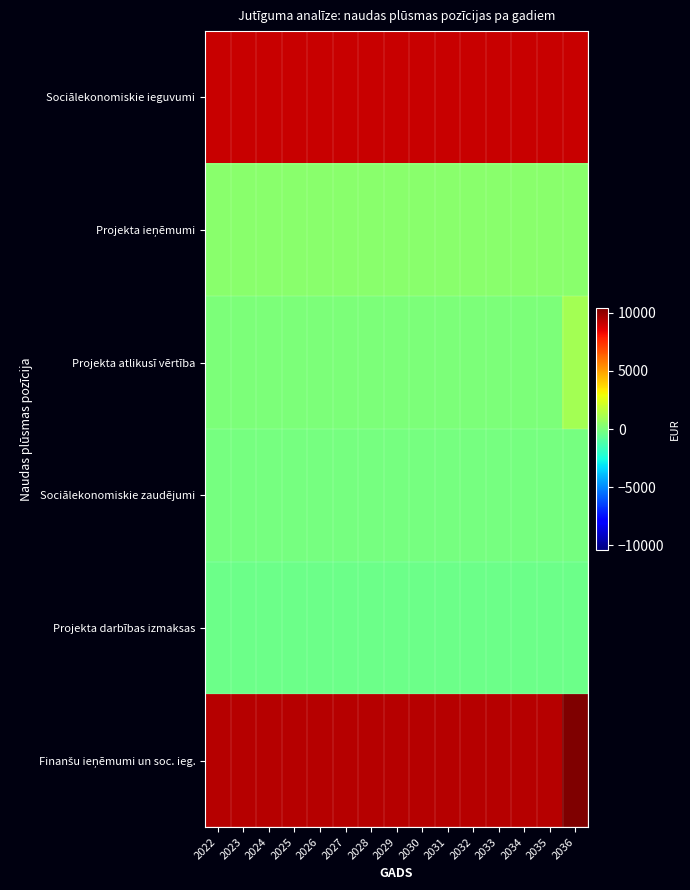

Count the number of categories in the chart.

15